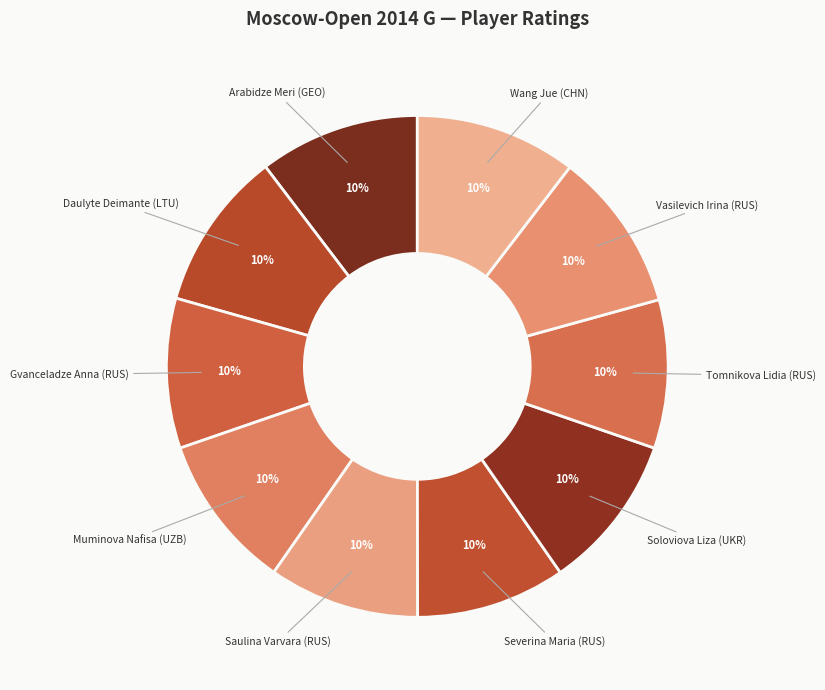

What is the smallest slice in the pie chart?

Tomnikova Lidia (RUS)